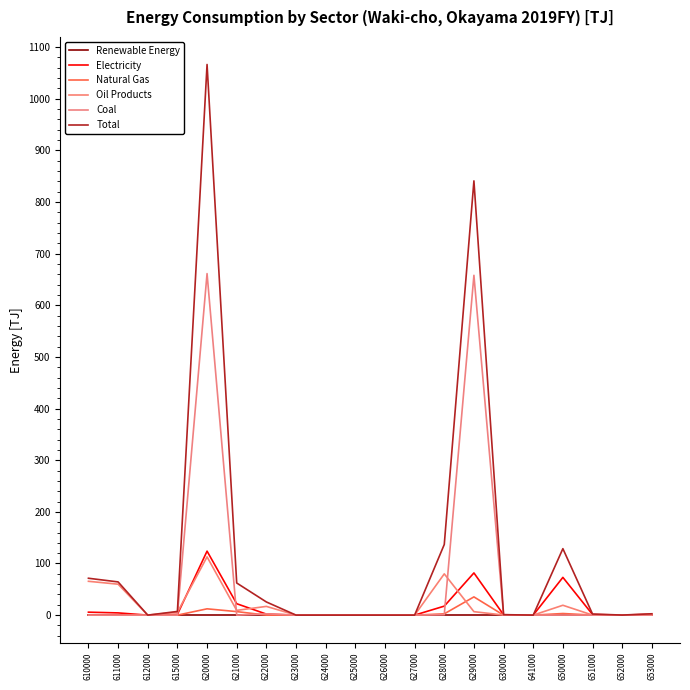

Does the chart have visible grid lines?

No